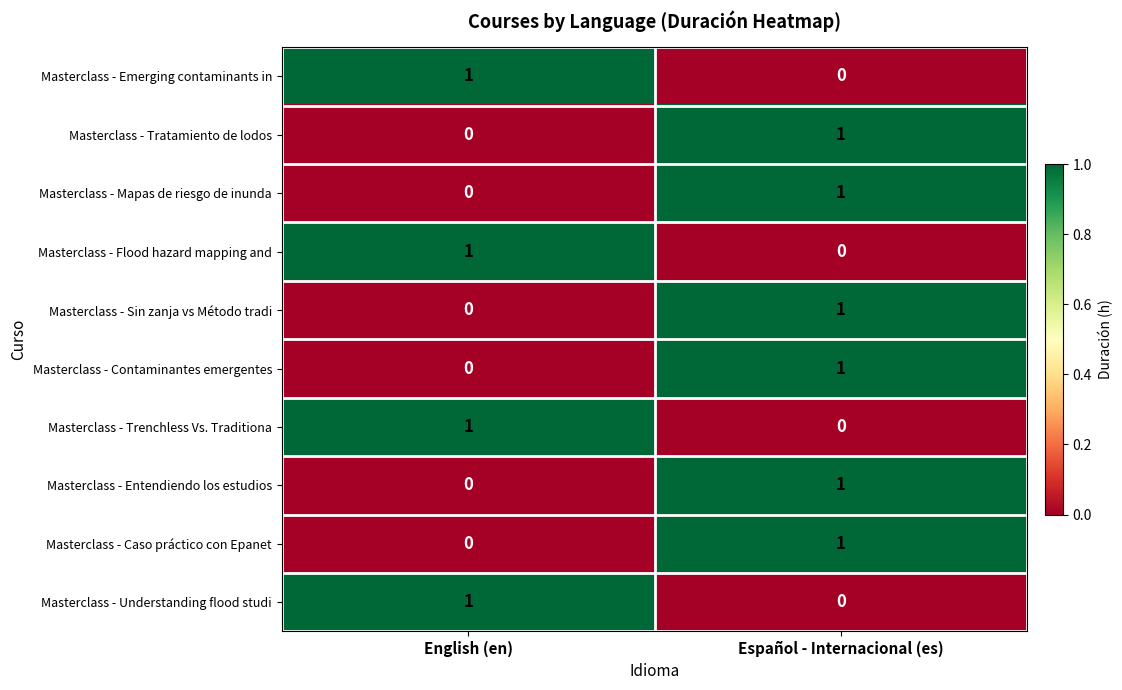

Is it true that Masterclass - Entendiendo los estudios equals 1 at English (en)?

False